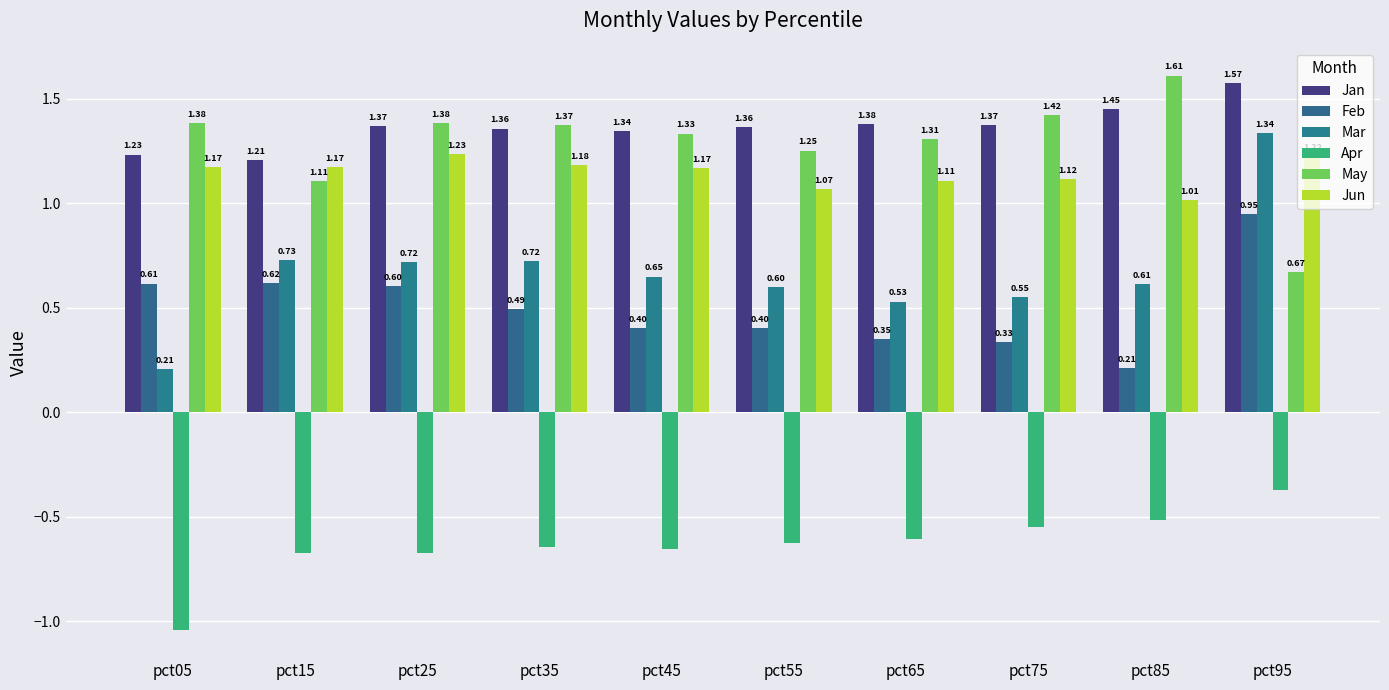

Between pct05 and pct55, which series saw the biggest shift?

Apr